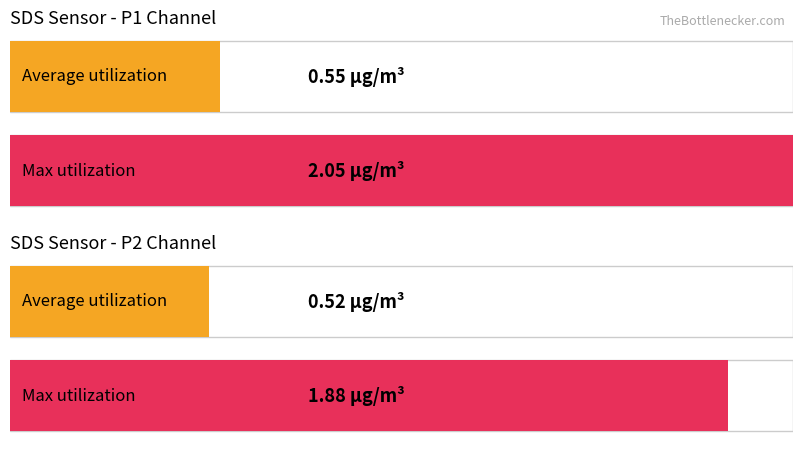

Rank the series by their average value, from lowest to highest.

SDS_P2, SDS_P1